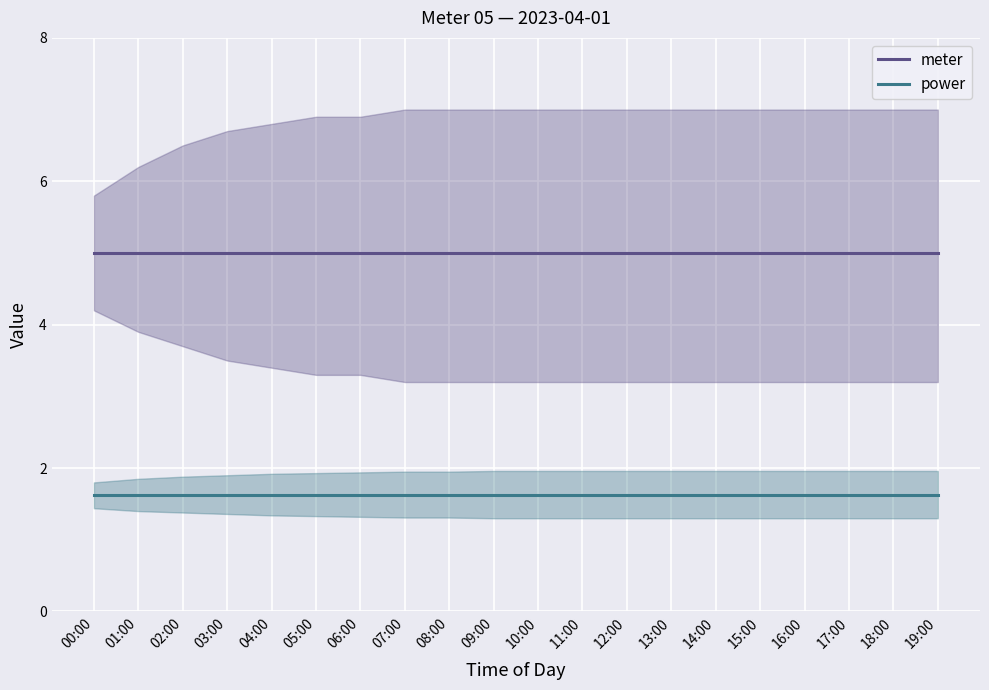

At which label is power closest to 1?

00:00